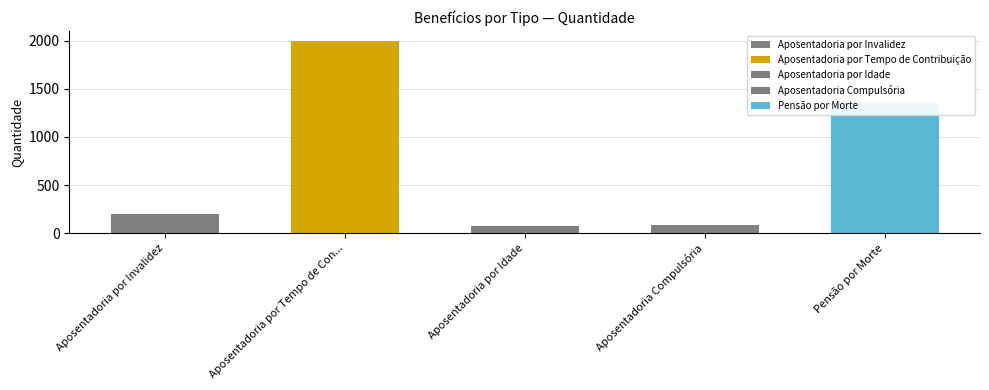

The value at Pensão por Morte is 760. True or false?

False